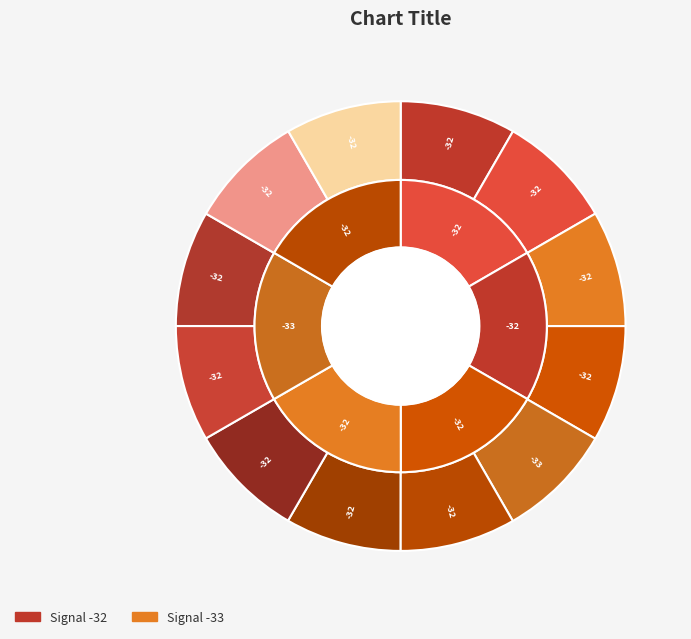

To the nearest percent, what portion does -32 (00:25) represent?

8%